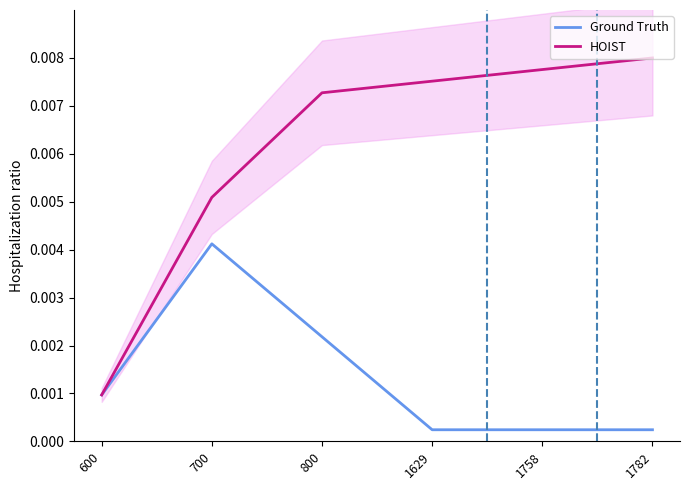

Count the HOIST values in the range 0 to 1.

6